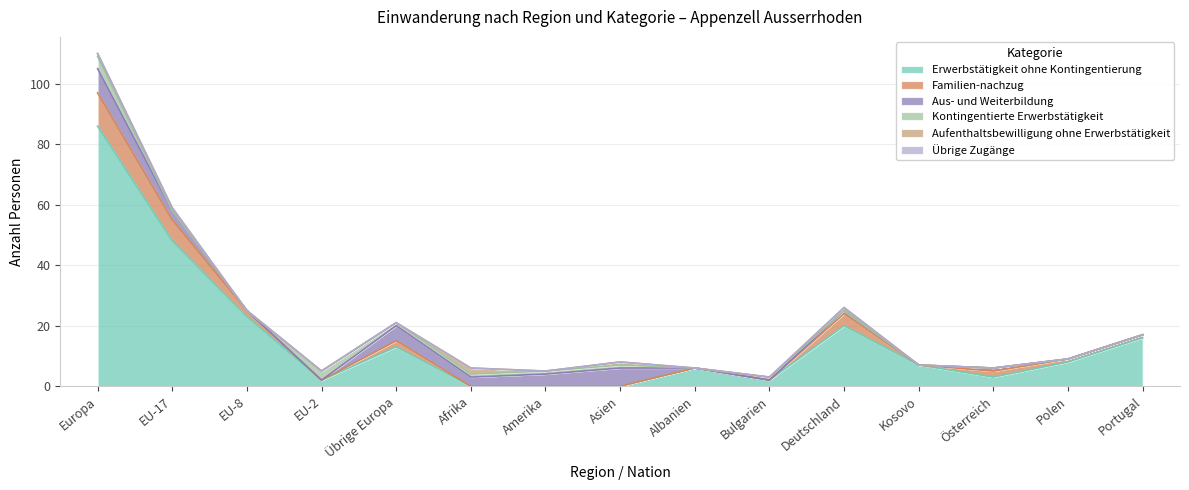

What is the maximum value shown in the chart?

86